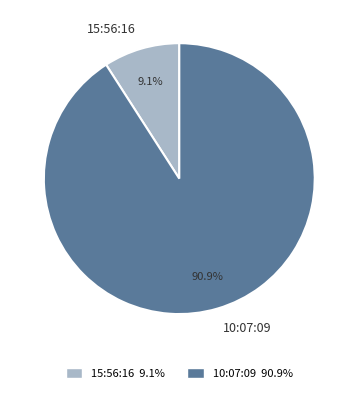

How much of the chart is everything except 15:56:16?

90.9%